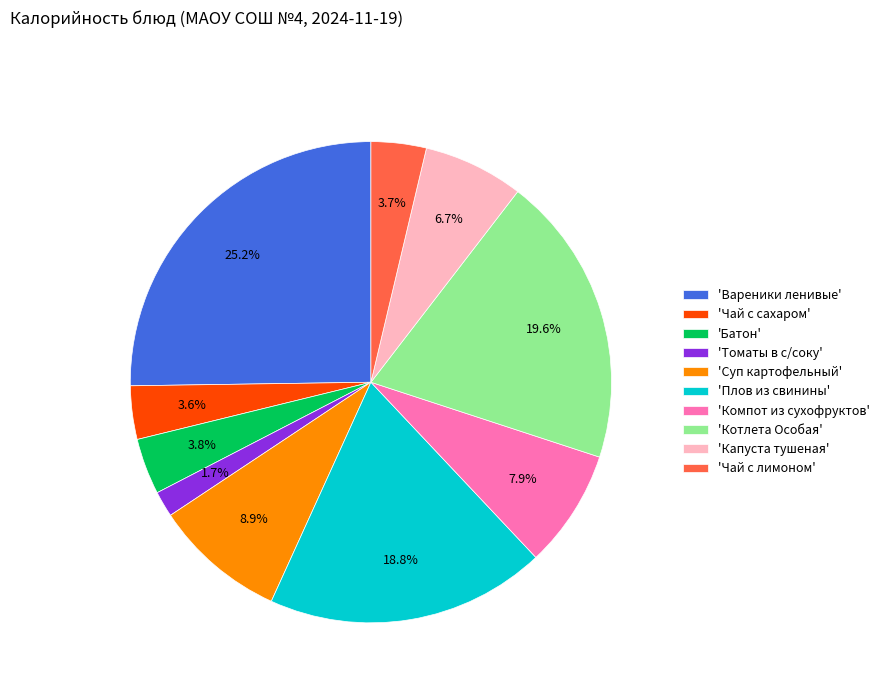

Which category has the biggest portion of the pie?

'Вареники ленивые'